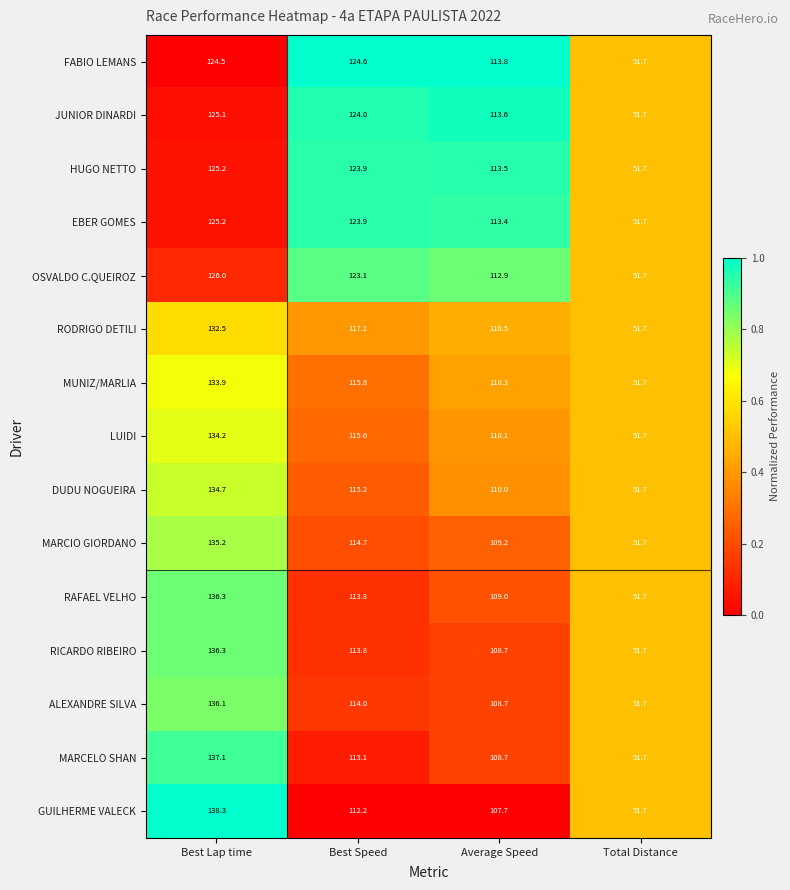

What is the difference between the maximum and second lowest values in the LUIDI series?

24.1